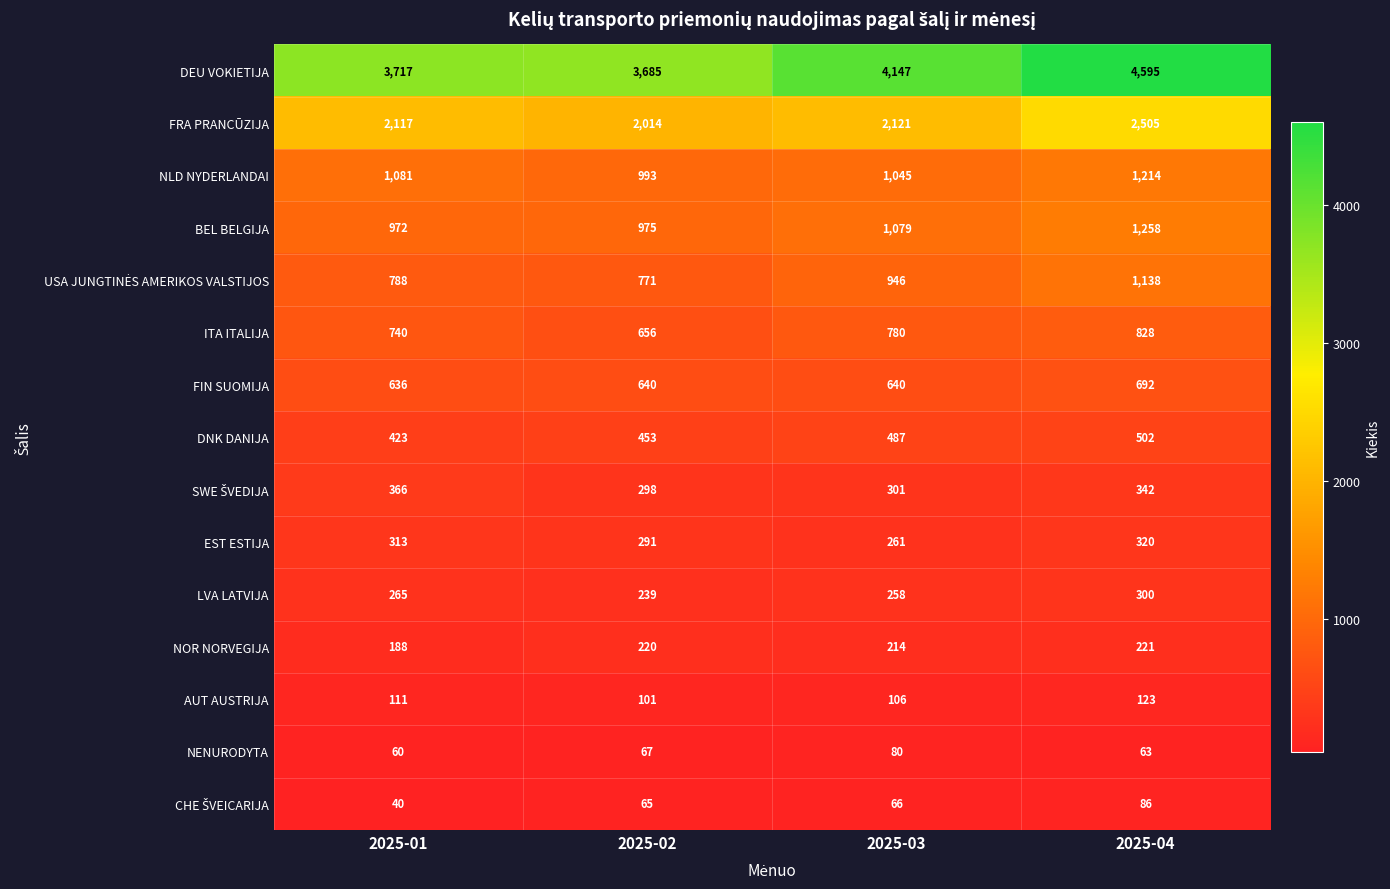

Count the number of data series in this chart.

15